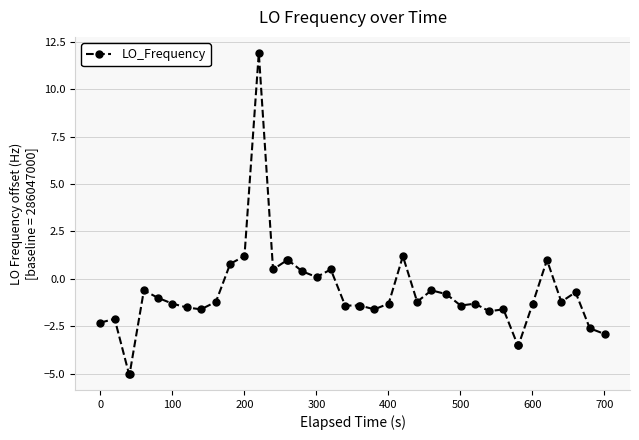

True or false: the data has more than 0 interior local peaks.

True